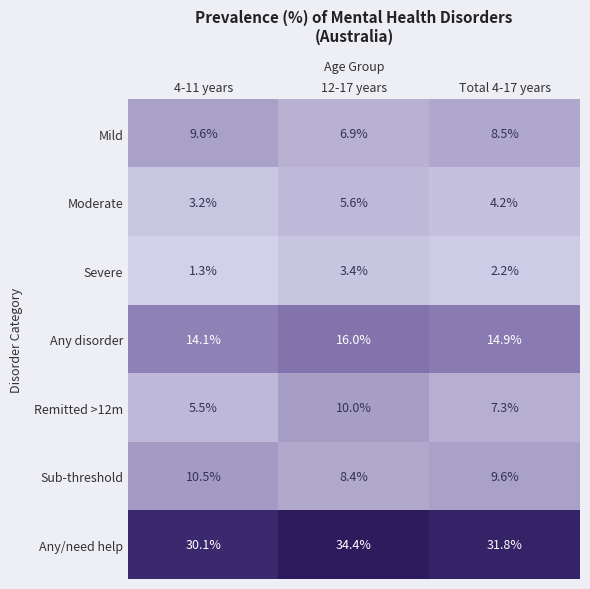

Rank the series at 4-11 years from lowest to highest value.

Severe, Moderate, Remitted >12m, Mild, Sub-threshold, Any disorder, Any/need help